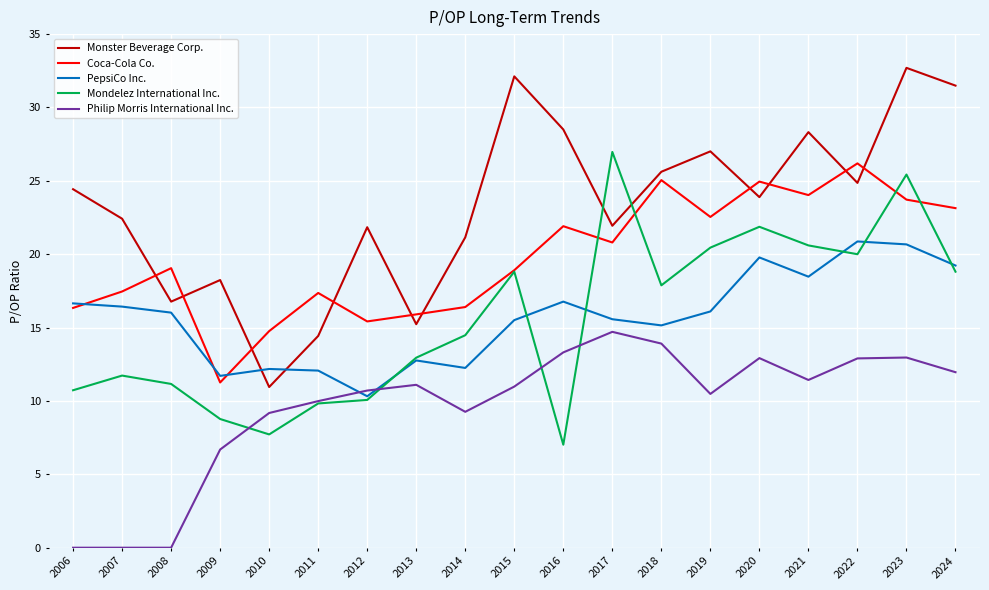

In Monster Beverage Corp., how many points are higher than both neighbors (excluding endpoints)?

6